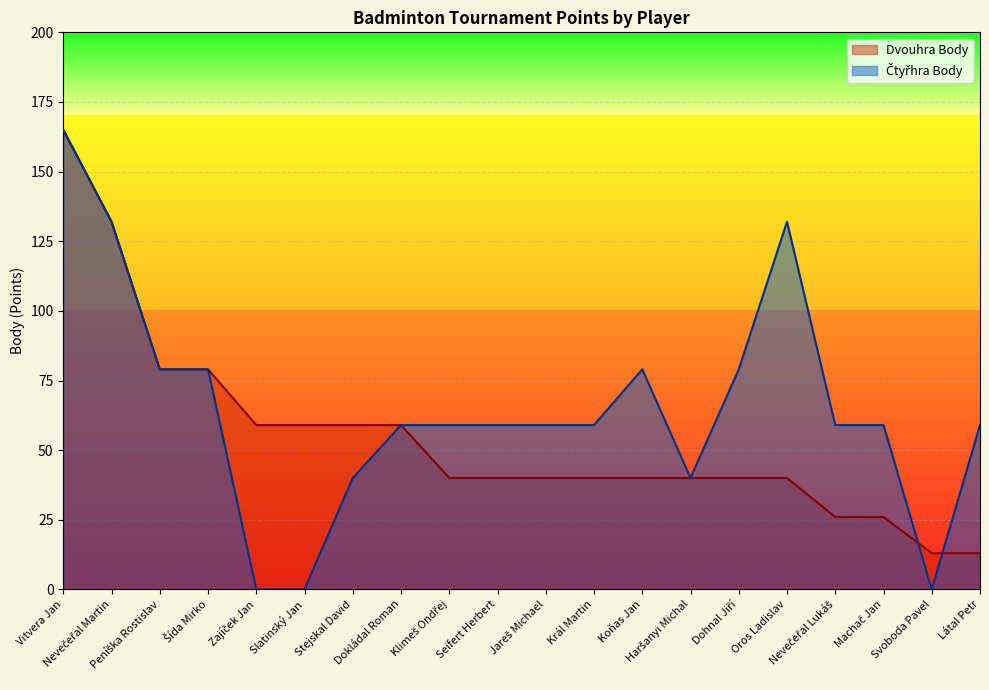

Which series has the largest total across all categories?

Čtyřhra Body